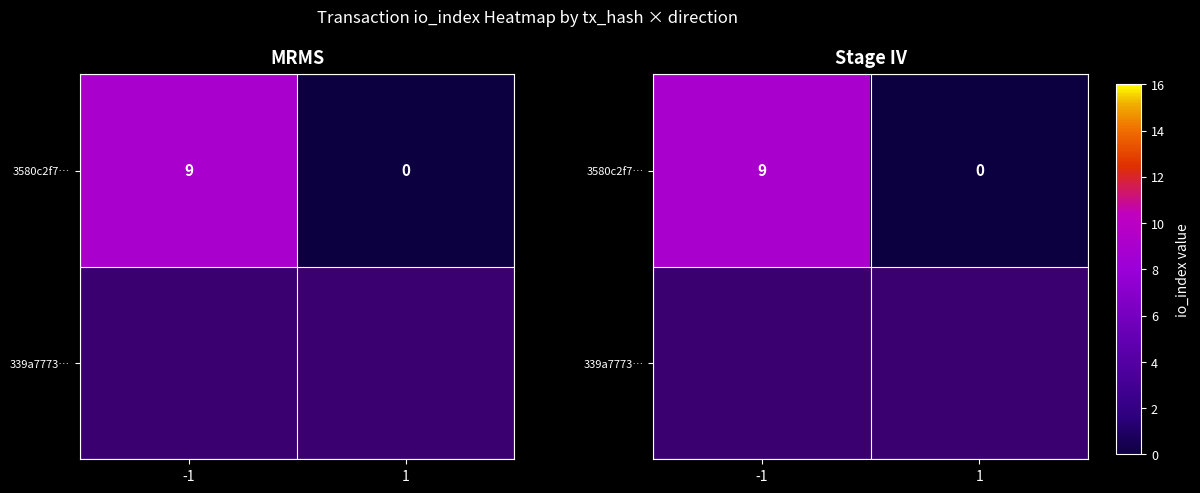

How many data points are less than 9?

1